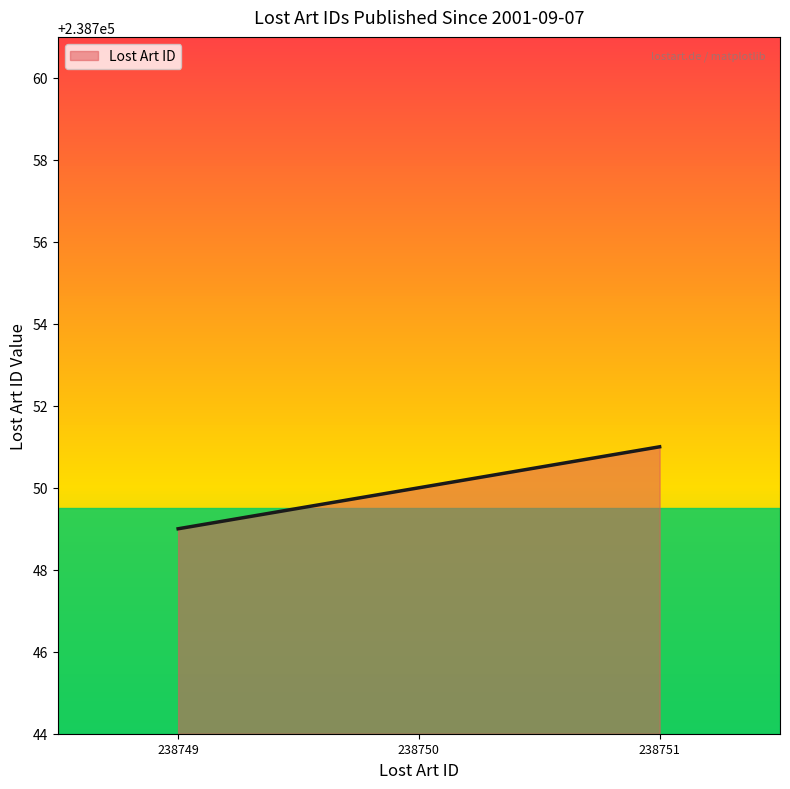

What is the average value?

238750